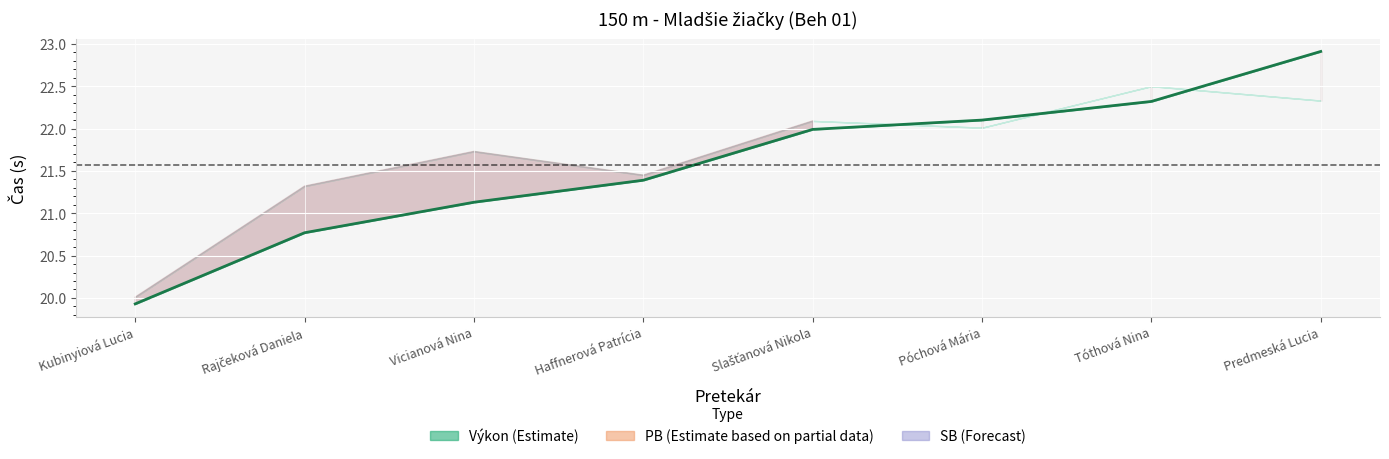

What is the label of the 7th point from the right?

Rajčeková Daniela